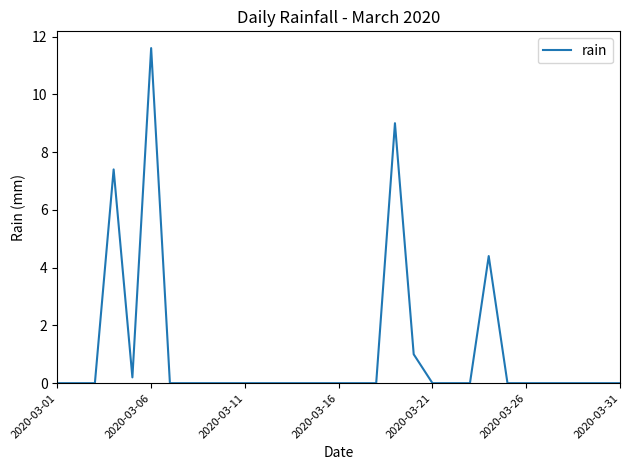

What is the maximum value shown in the chart?

11.6